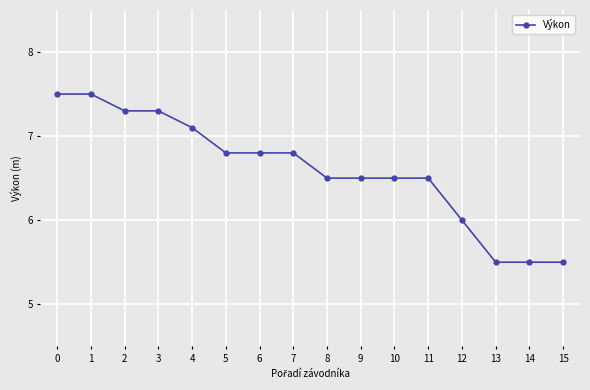

Is this an area chart (filled region under the line)?

No